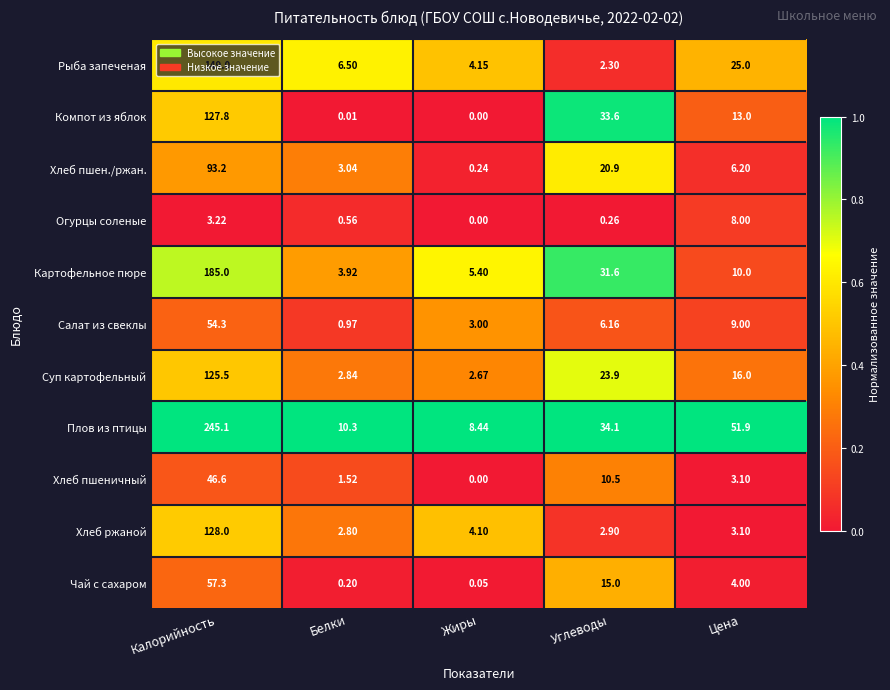

Where is Суп картофельный nearest to the value 64?

Углеводы